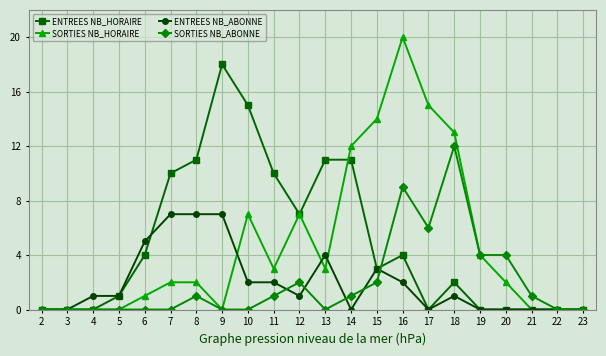

What are all the series names shown in the legend?

ENTREES NB_HORAIRE, SORTIES NB_HORAIRE, ENTREES NB_ABONNE, SORTIES NB_ABONNE